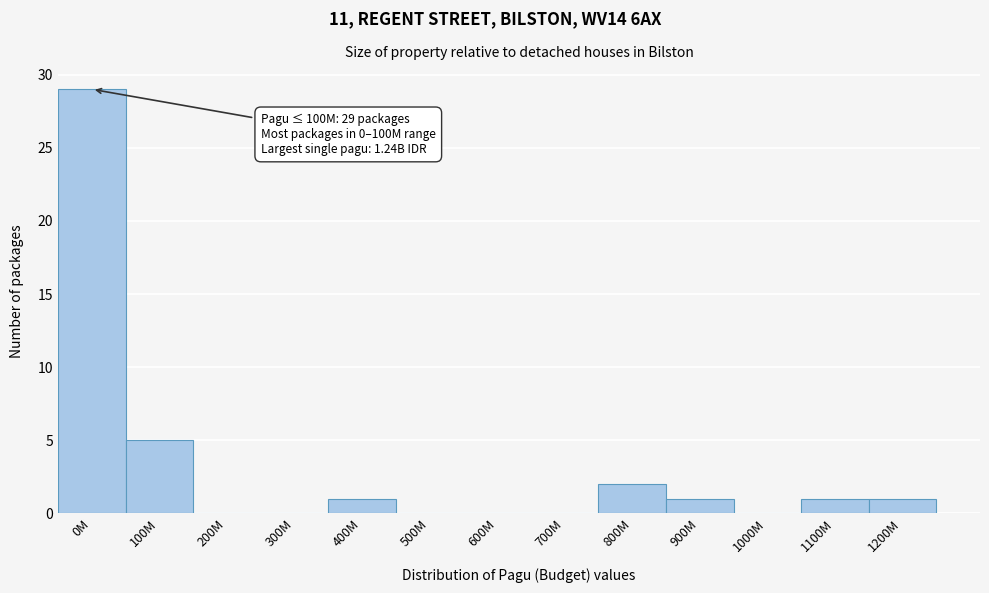

Reading left to right, extract all data points from this chart.

0M=29	100M=5	200M=0	300M=0	400M=1	500M=0	600M=0	700M=0	800M=2	900M=1	1000M=0	1100M=1	1200M=1